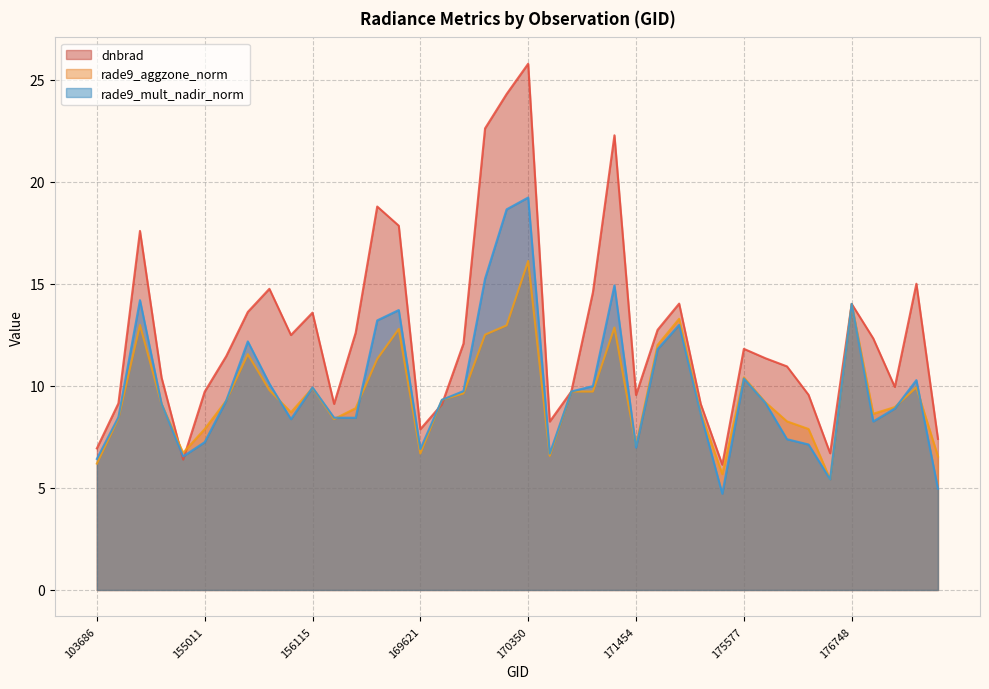

Rank the categories by rade9_aggzone_norm value from highest to lowest.

170350, 176748, 174612, 148741, 170168, 171271, 169440, 170155, 171638, 155557, 169262, 175577, 180348, 156115, 155739, 170716, 171079, 169981, 169799, 155191, 175964, 154213, 180151, 169250, 155937, 174800, 177358, 144221, 156294, 176155, 176359, 155011, 171454, 154406, 169621, 170531, 180558, 103686, 175388, 176554